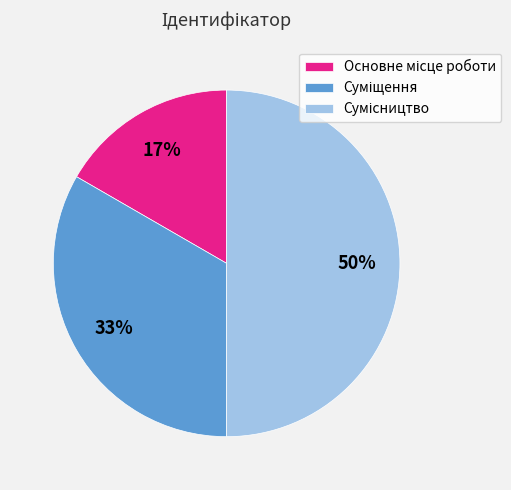

To the nearest percent, what is the average slice percentage?

33%